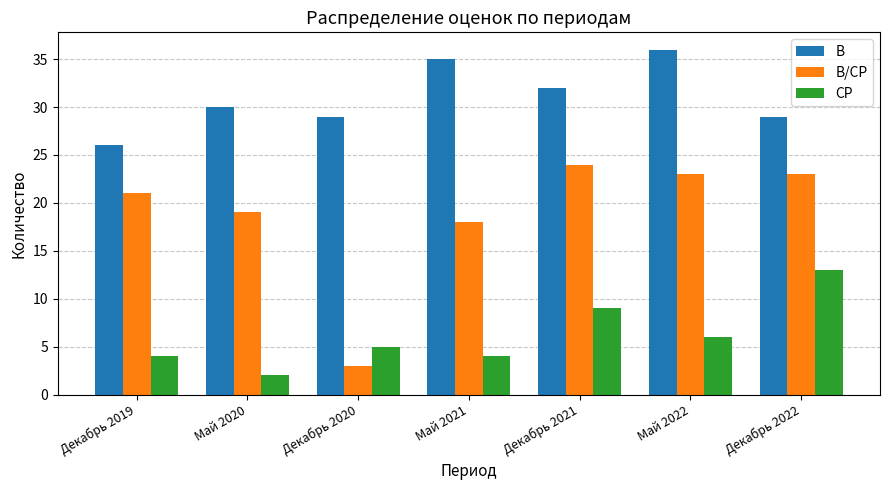

What is the difference between the second highest and second lowest values in the В/СР series?

5